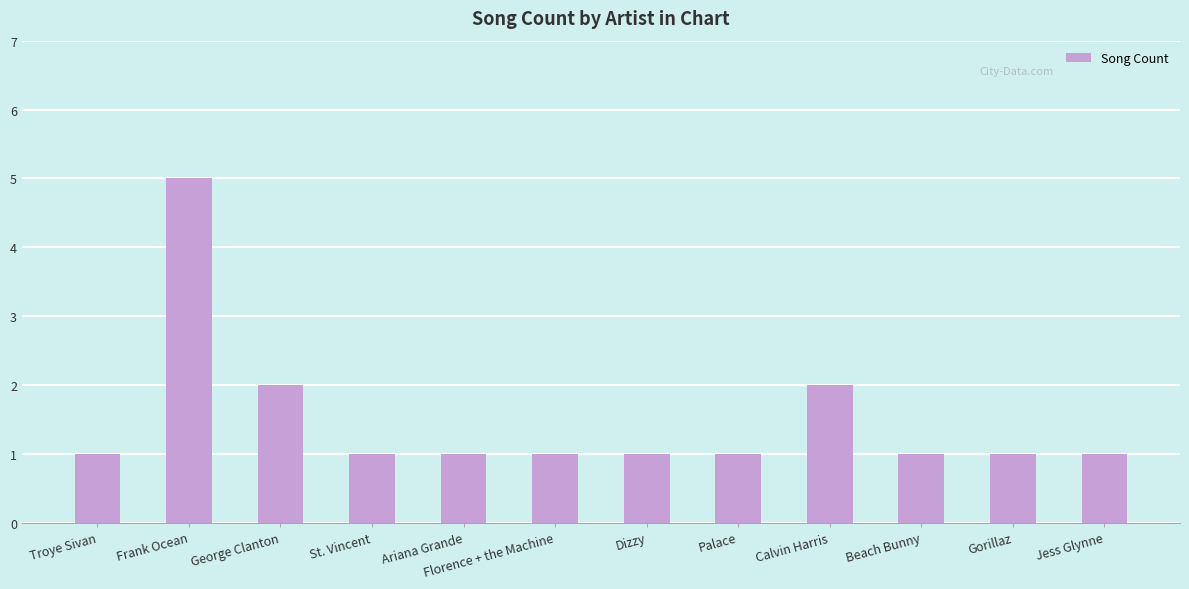

What is the label of the 10th bar from the left?

Beach Bunny